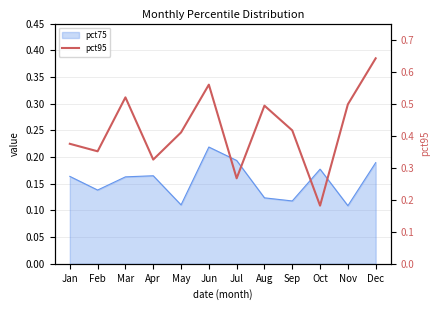

What is the difference between the second highest and minimum values?

0.4